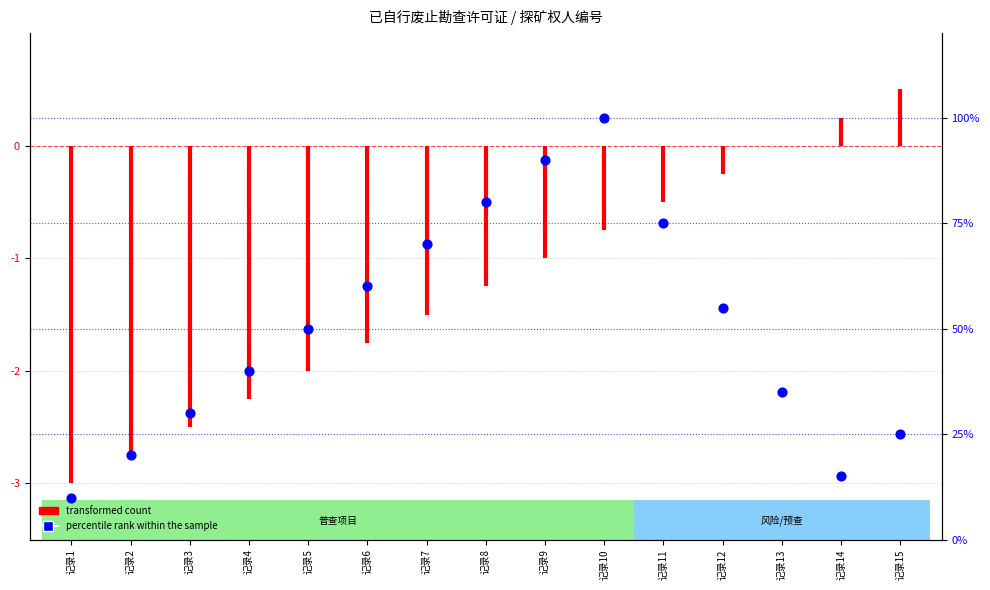

What is the change in value from 记录1 to 记录13?

+25